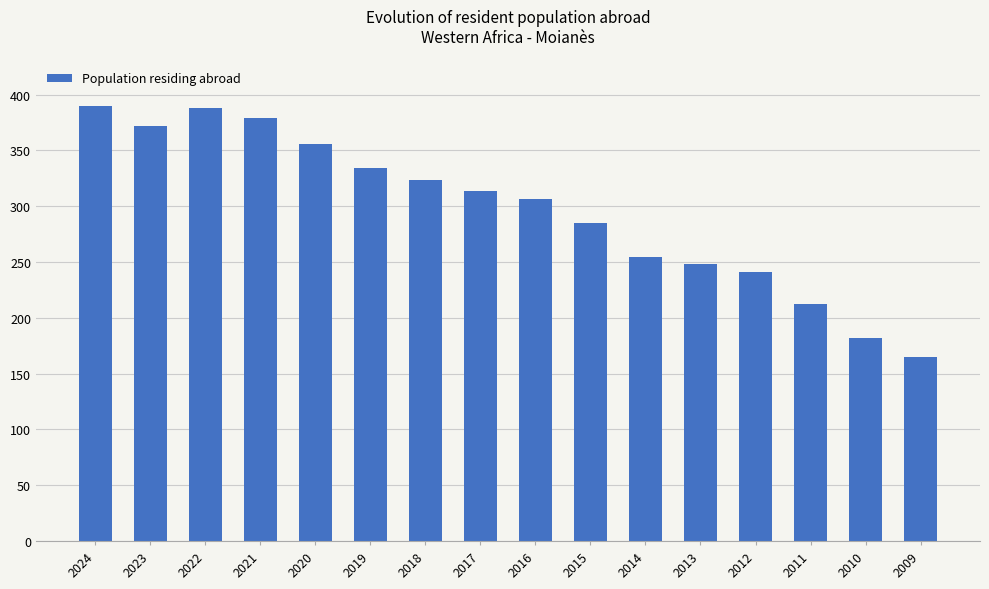

What is the smallest value displayed?

165